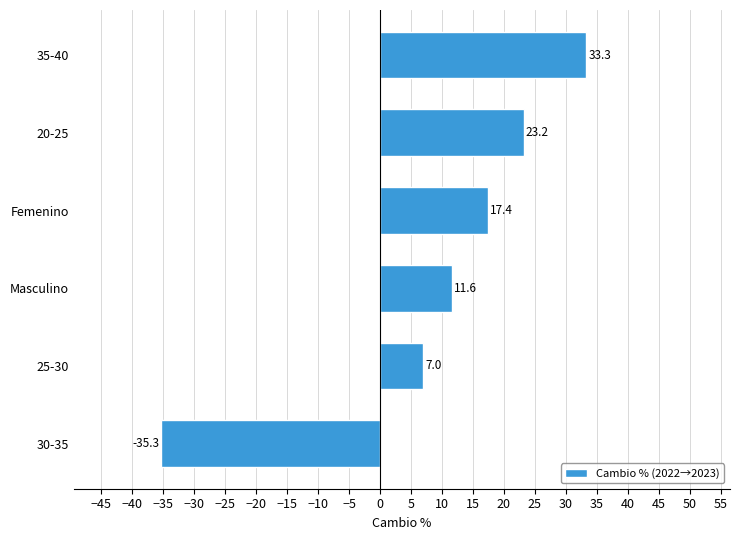

The chart shows a value of -35.3 at 30-35. True or false?

True